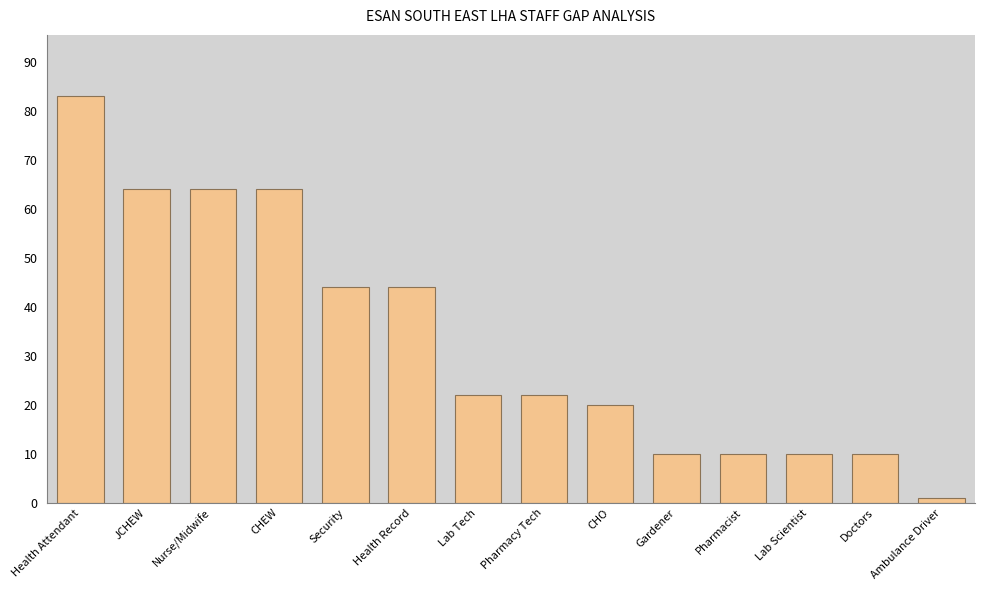

What position from the left is CHO?

9